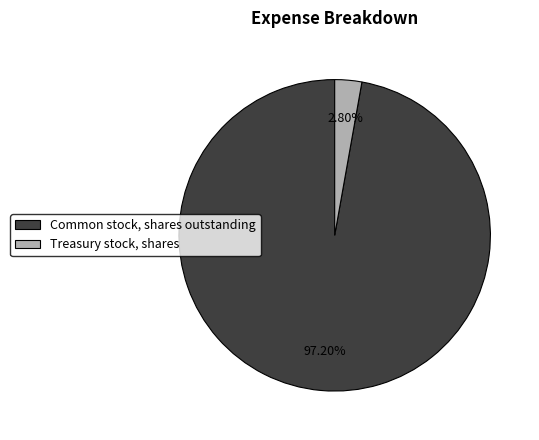

To the nearest percent, what is the average slice percentage?

50%